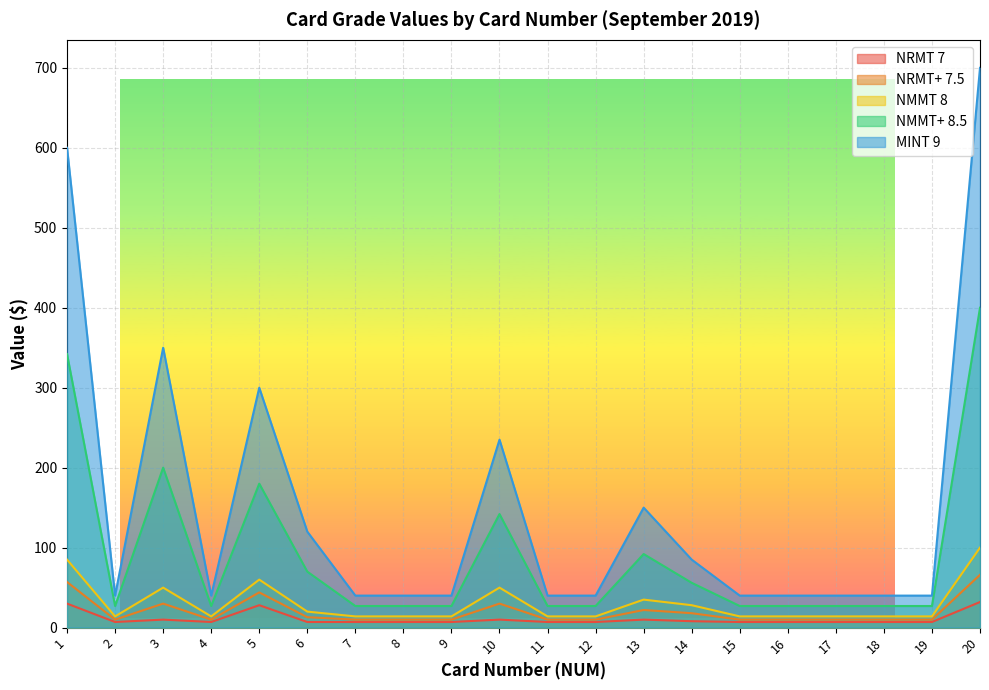

What is the value of the NRMT+ 7.5 point at the 10th from the left?

30